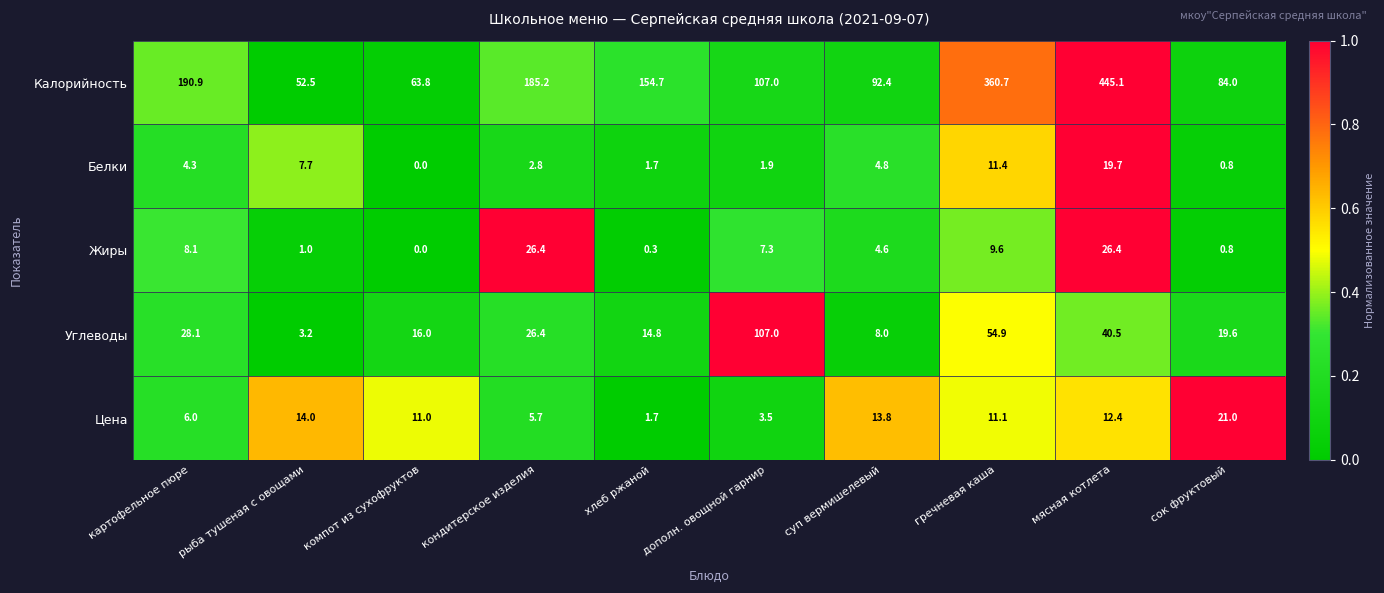

At which category is the sum across all series the highest?

мясная котлета